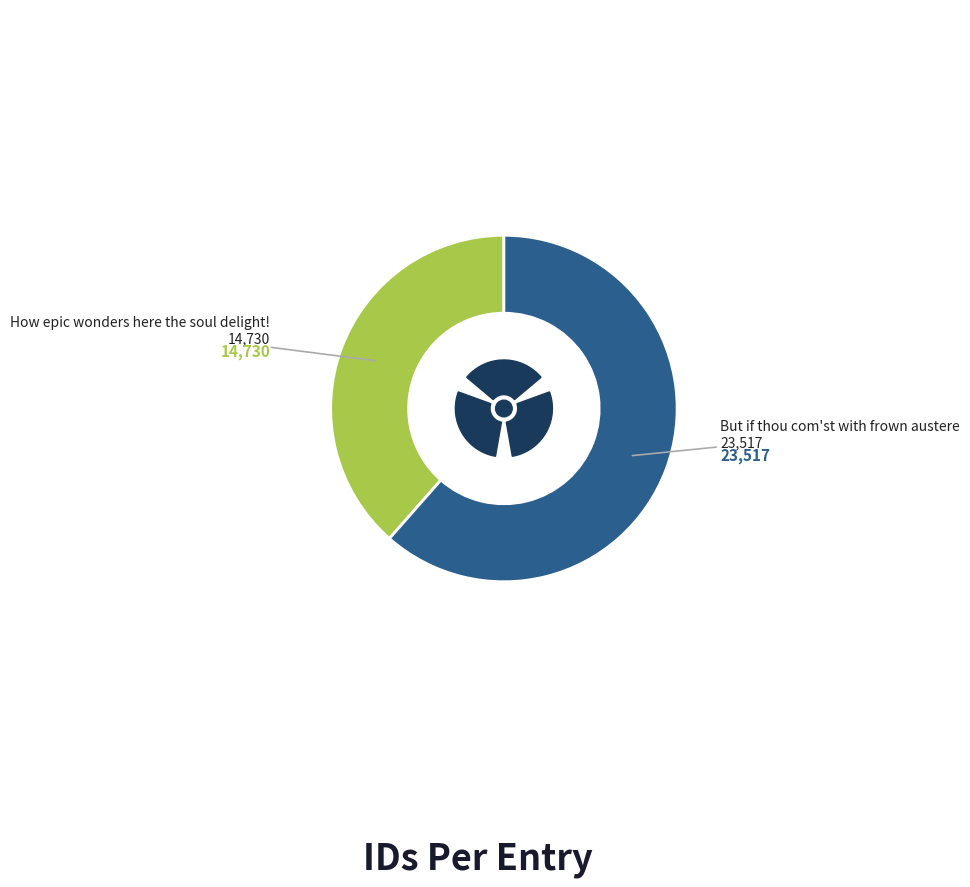

How many slices are in this pie chart?

2